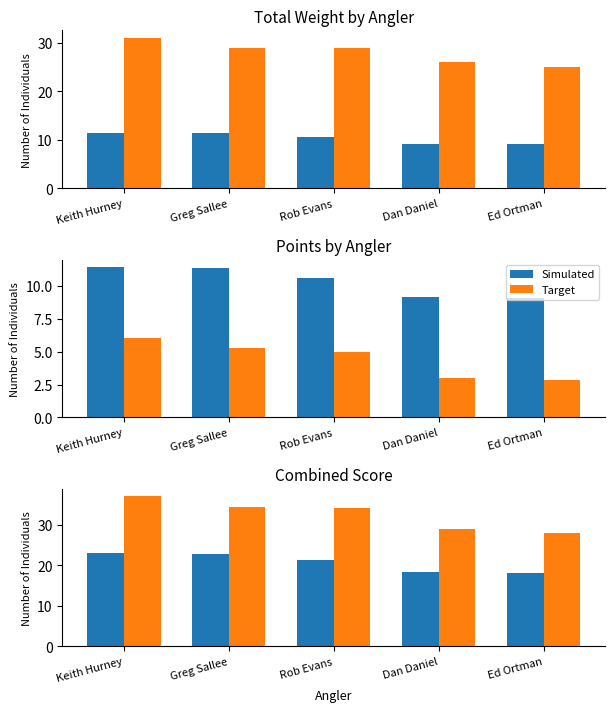

Rank the series by their maximum value, from lowest to highest.

Simulated, Target